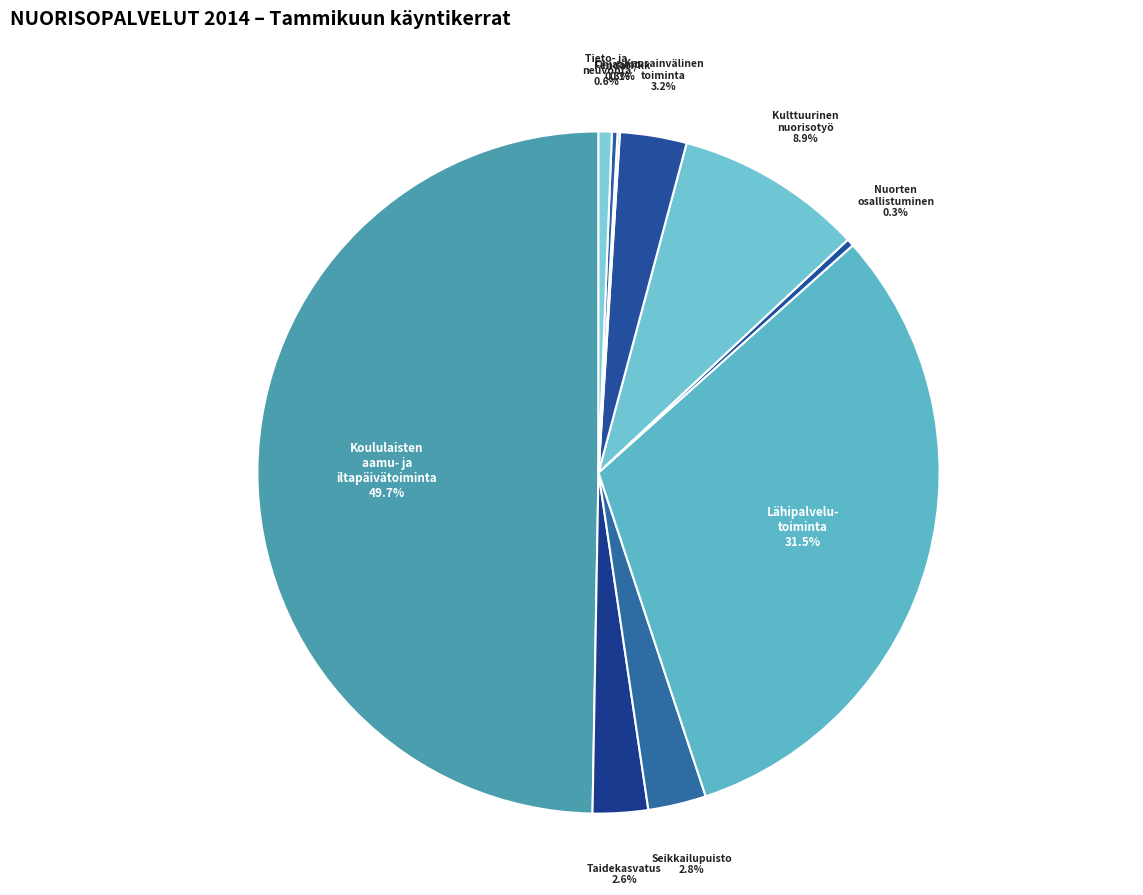

Which category has the biggest portion of the pie?

Koululaisten aamu- ja iltapäivätoiminta